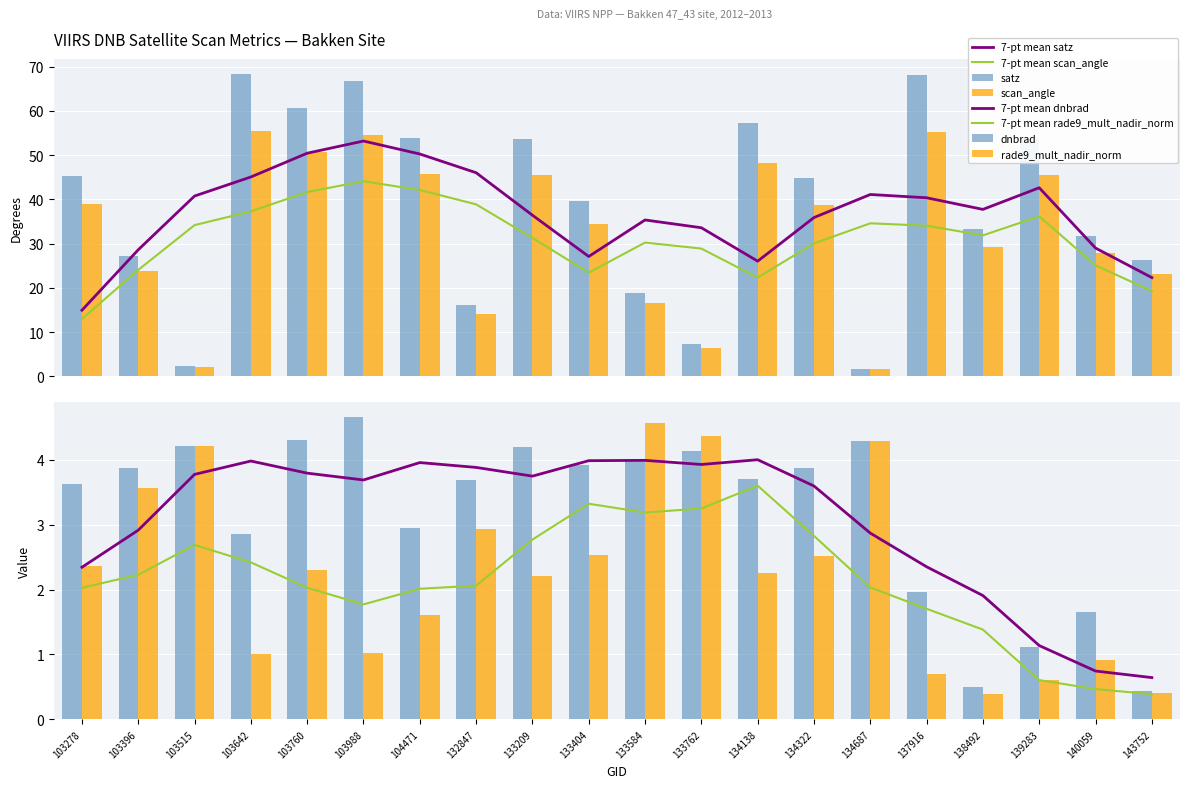

True or false: dnbrad has a value of 4.3 at 134687.

True